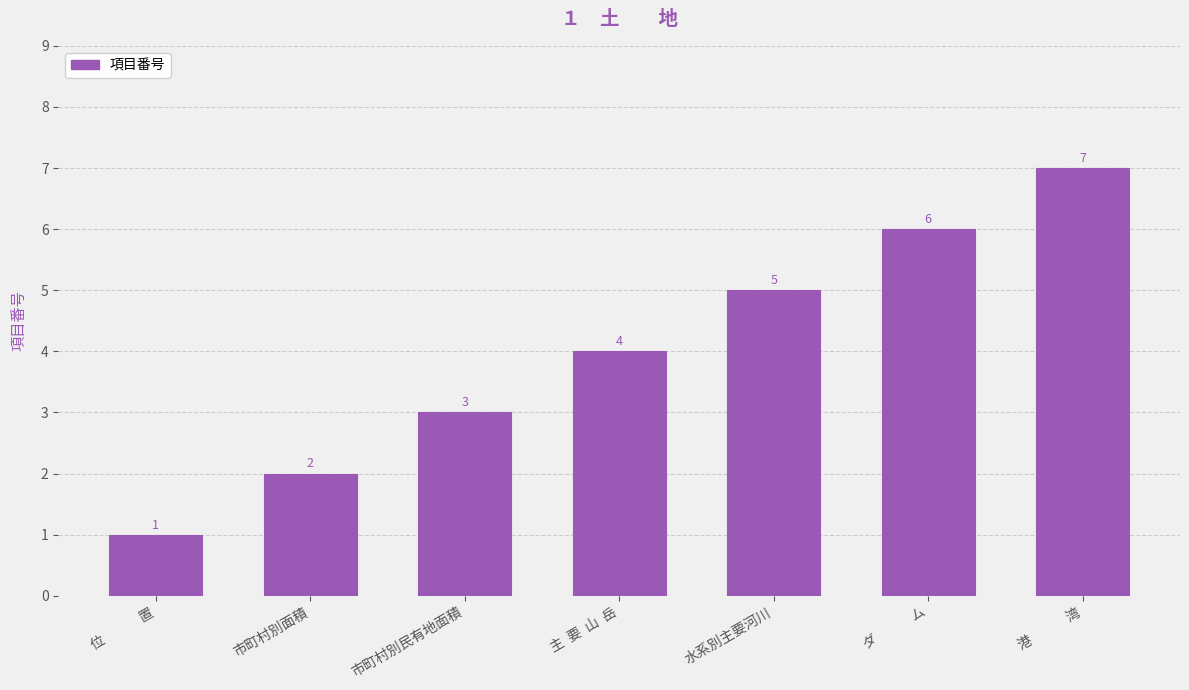

Reading left to right, what are all the values shown in this chart?

位　　　置=1	市町村別面積=2	市町村別民有地面積=3	主  要  山  岳=4	水系別主要河川=5	ダ　　　ム=6	港　　　湾=7